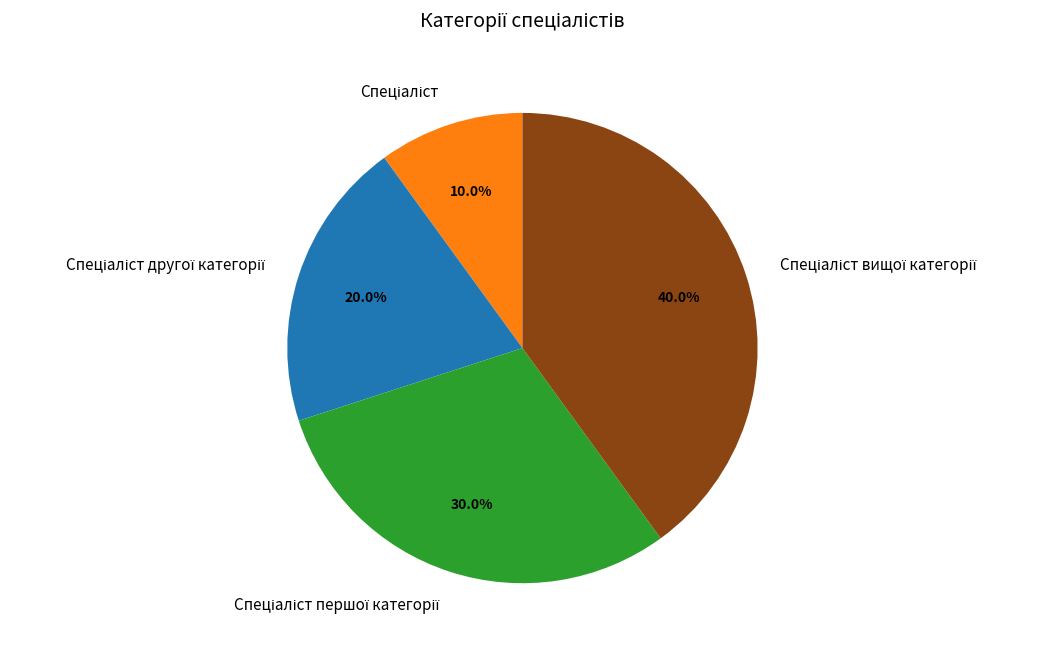

Is there any slice that represents more than half of the pie?

No